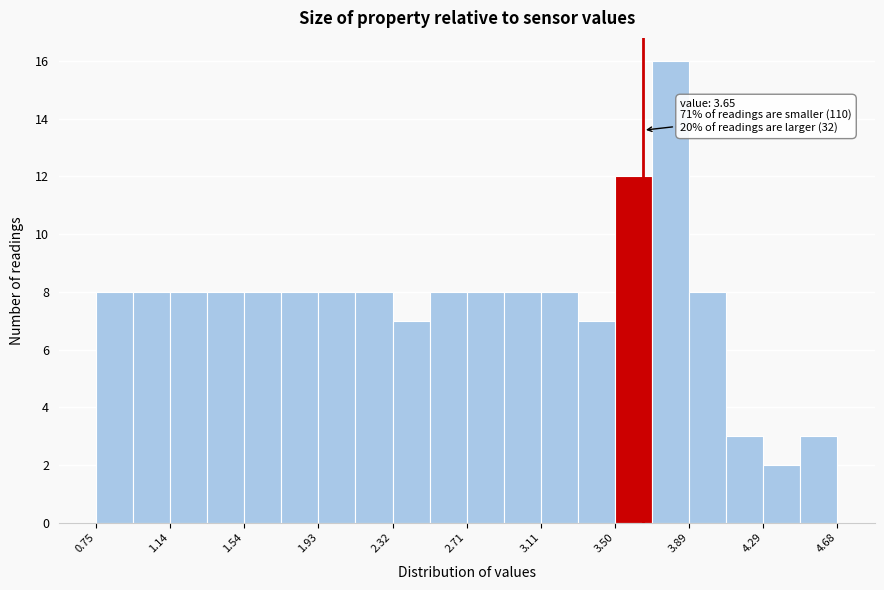

Read against the x-axis, roughly where is the centre of the tallest bar?

3.80